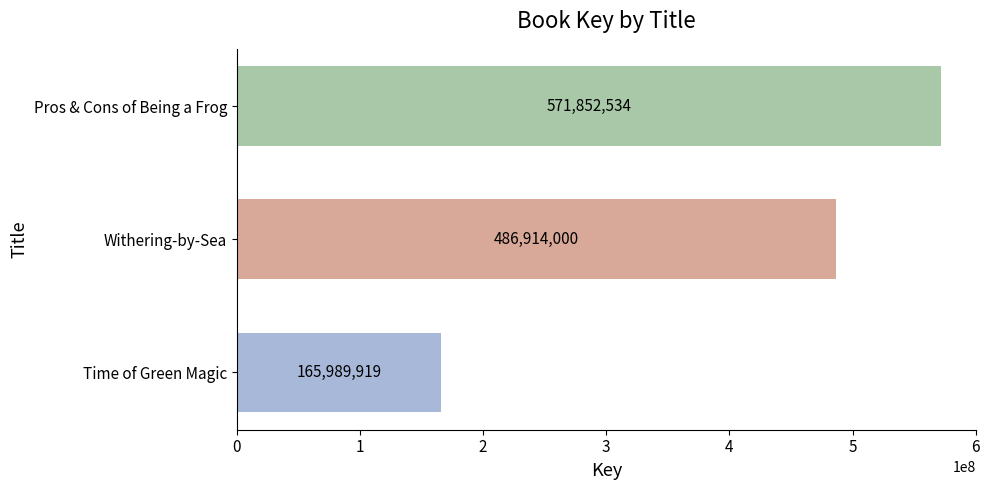

Which category has the highest value across all series?

Pros & Cons of Being a Frog